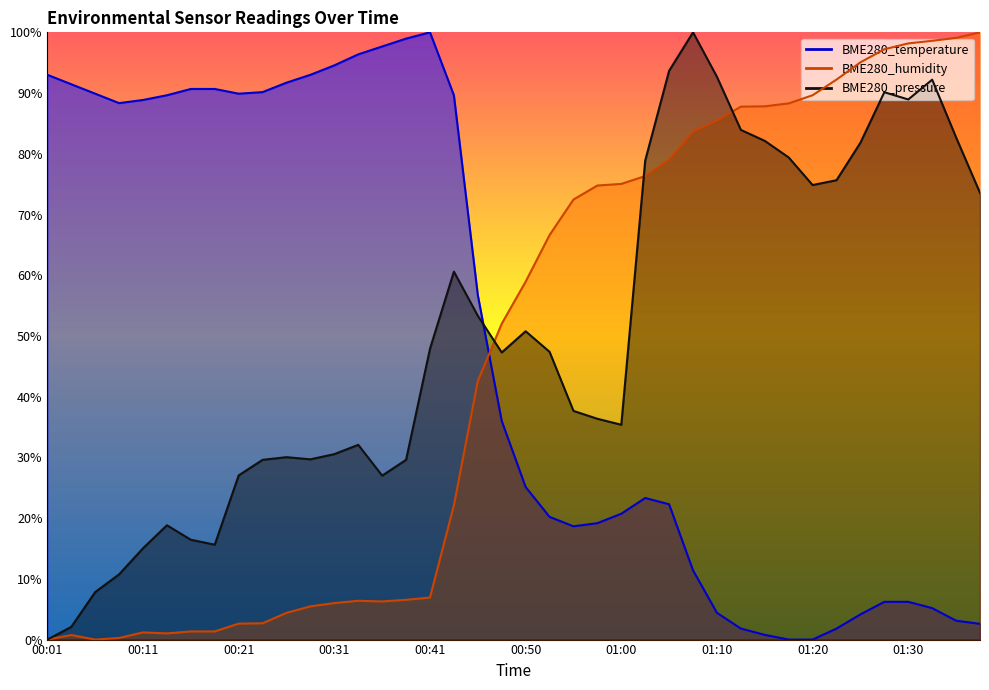

How many lines are shown in the chart?

3